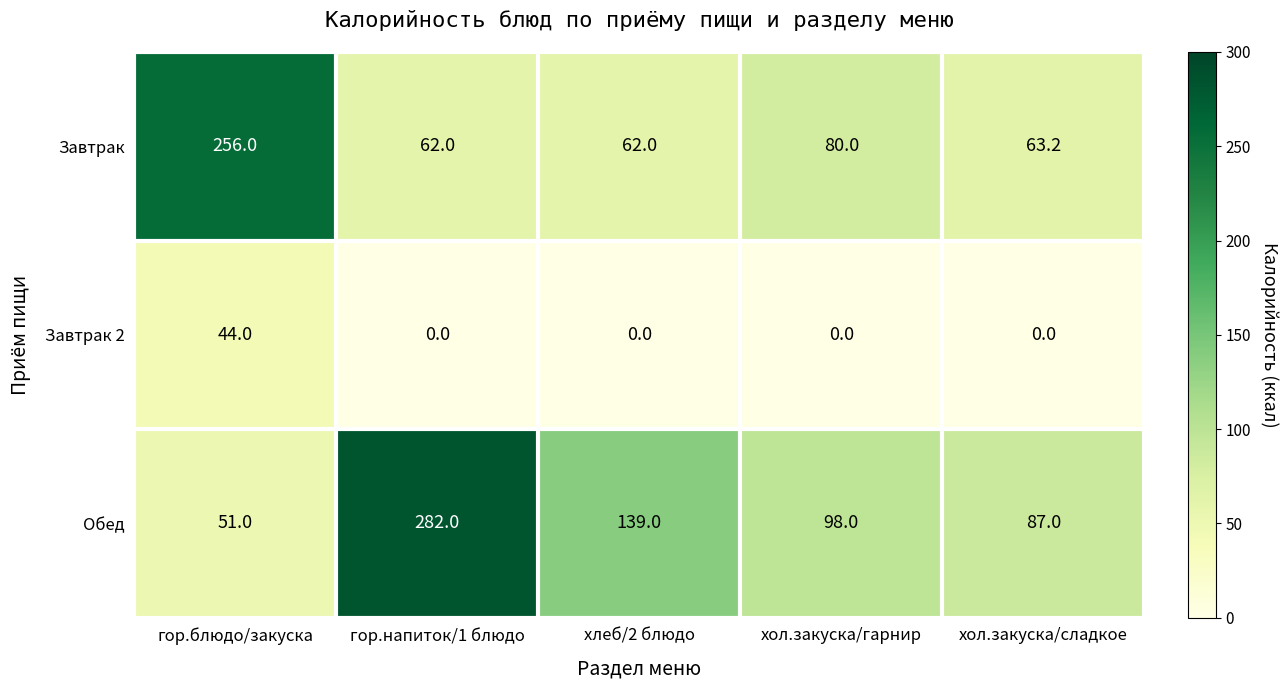

List the series in order of their peak value, lowest first.

Завтрак 2, Завтрак, Обед